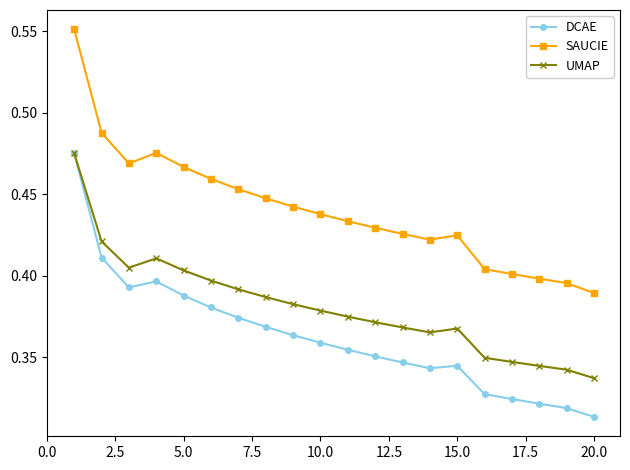

True or false: DCAE and SAUCIE cross at least once.

False